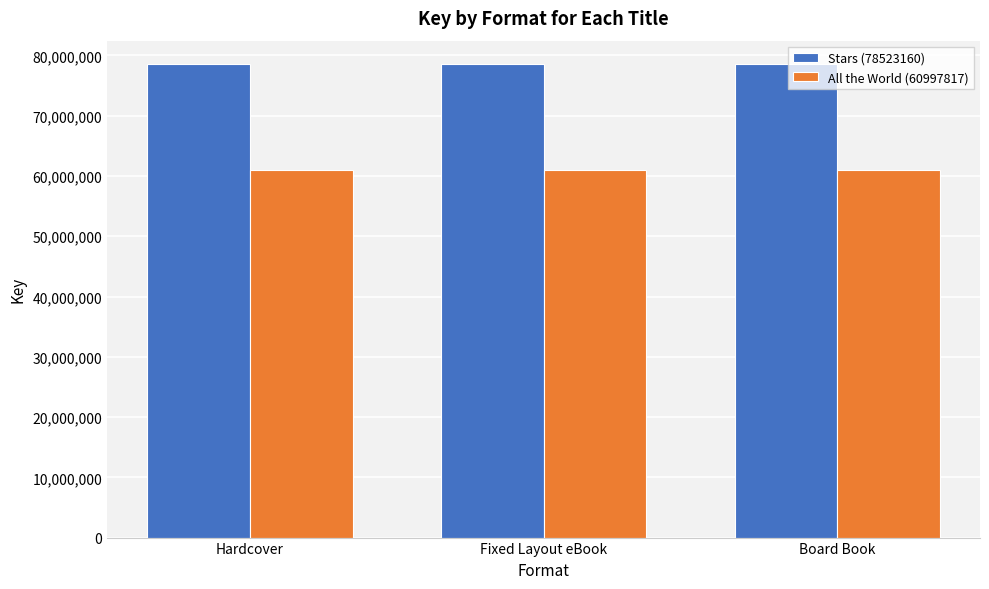

What is the difference between the highest and lowest values at Hardcover?

17525343